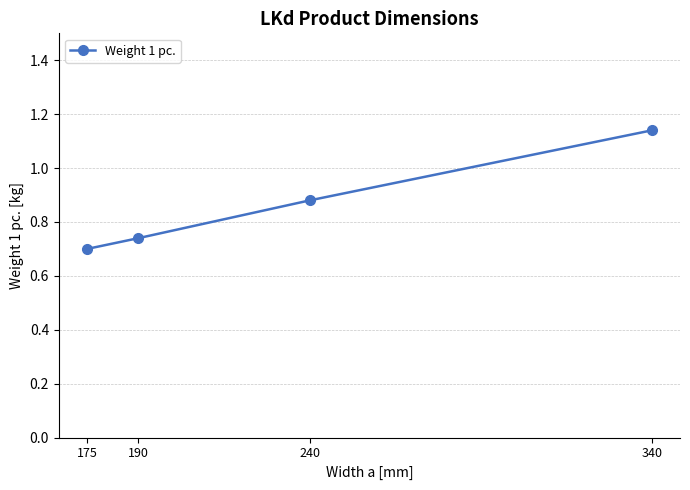

List the labels in order of value, largest first.

340, 240, 190, 175